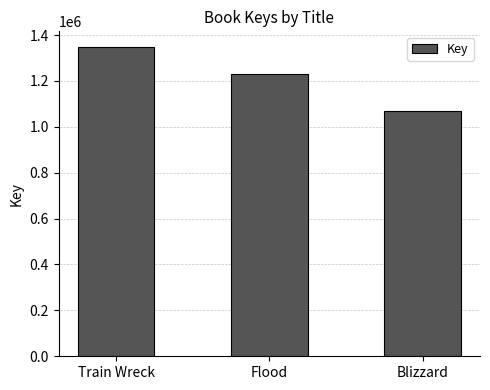

What is the greatest value displayed?

1348577